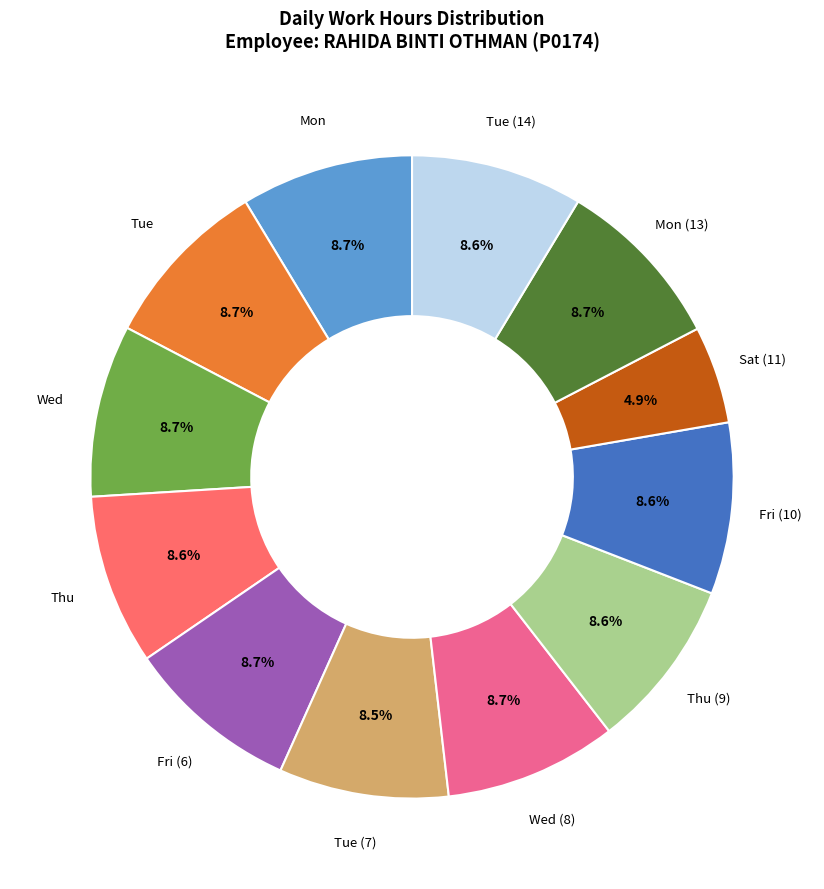

How many slices are in this pie chart?

12